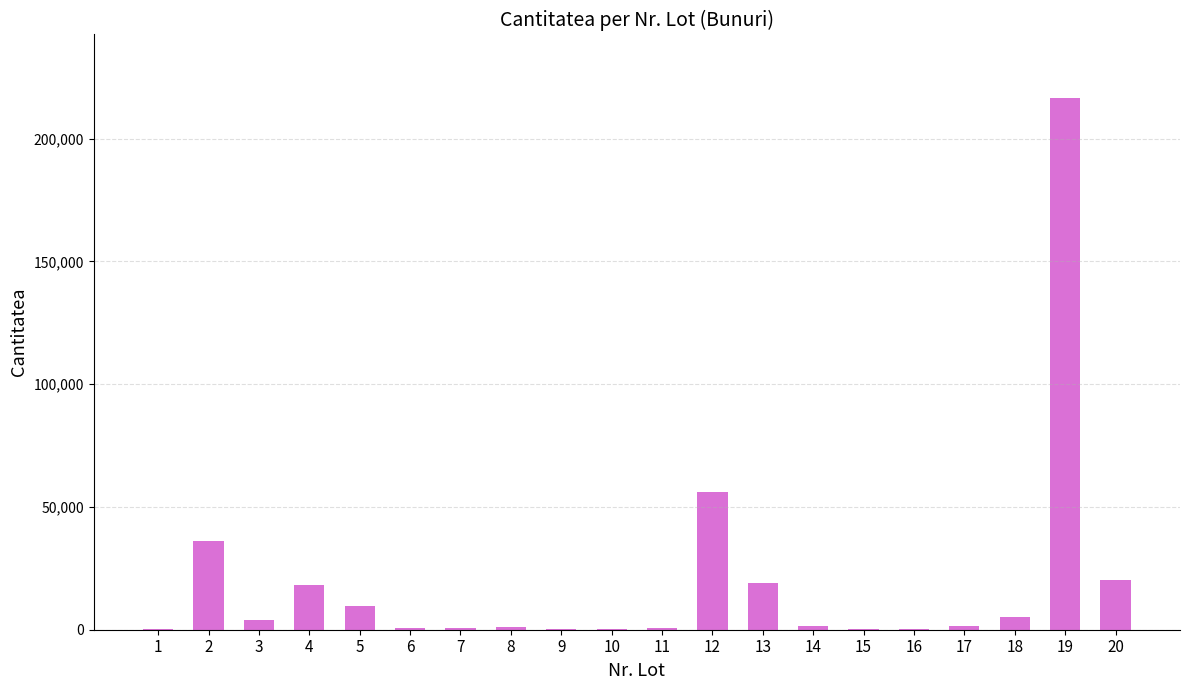

The value at 2 is 63607. True or false?

False